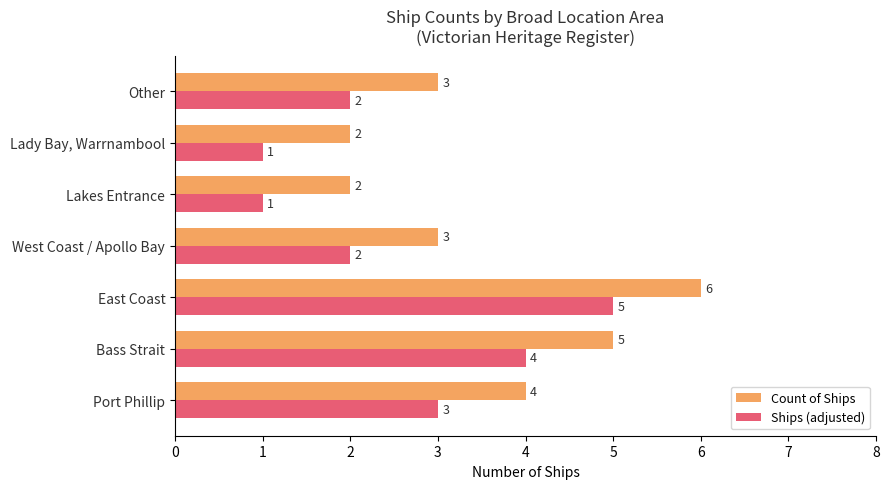

Where is Count of Ships nearest to the value 4?

Port Phillip